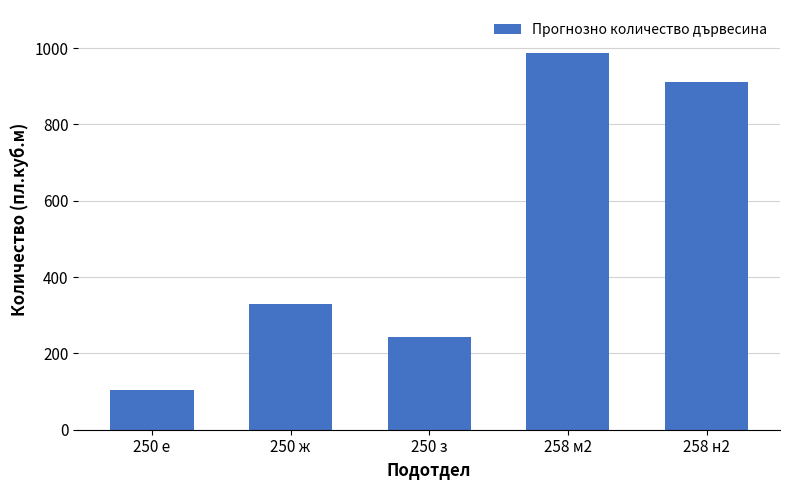

At which category does the chart reach its peak across all series?

258 м2